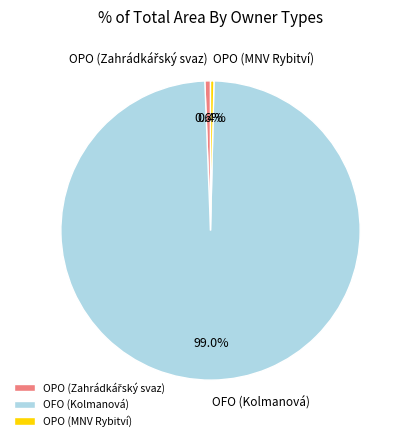

To the nearest percent, what is the average slice percentage?

33%